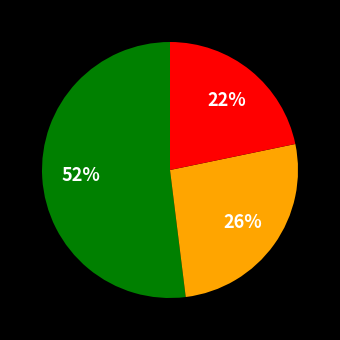

Does any single category account for the majority?

Yes